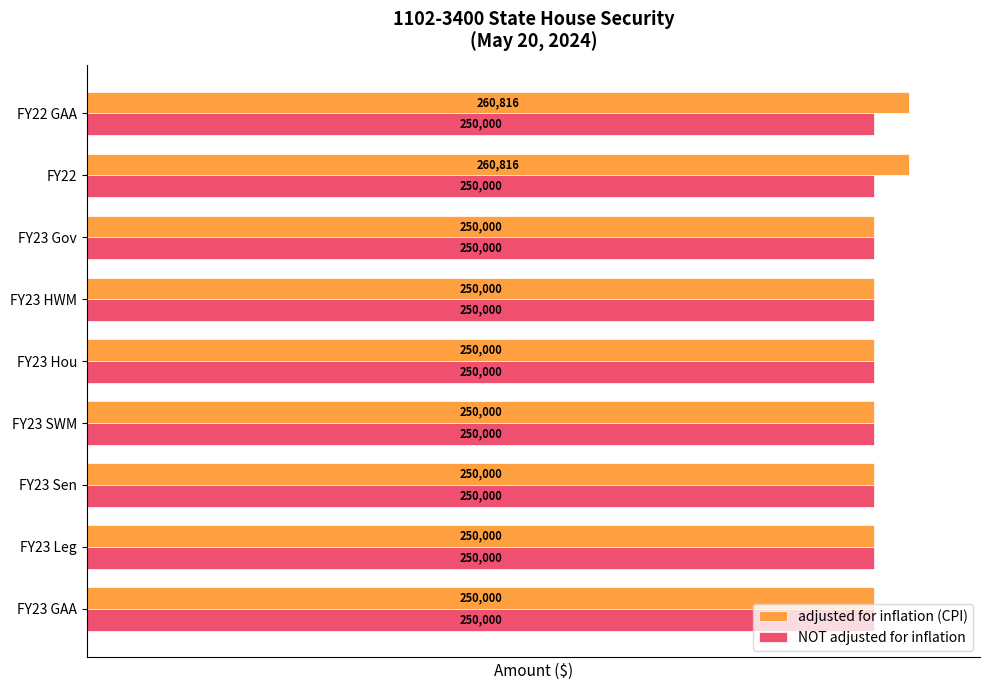

What is the maximum value for adjusted for inflation (CPI)?

260816